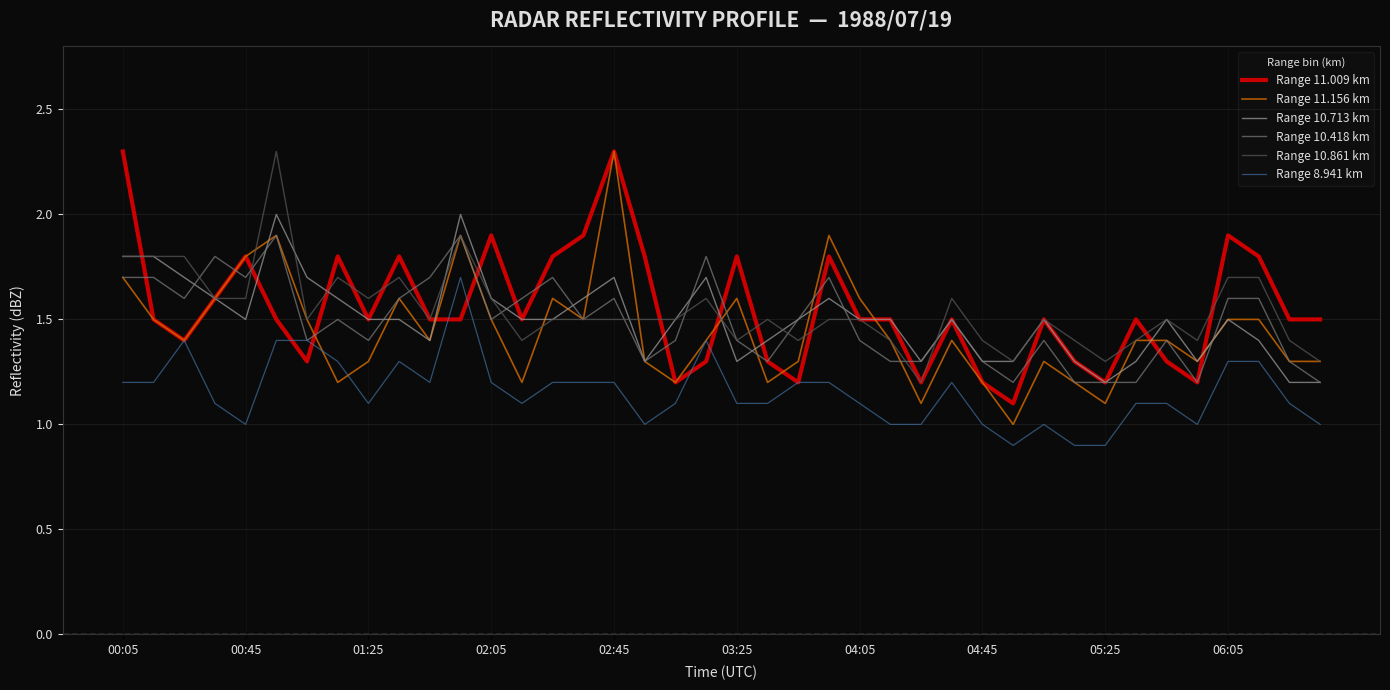

What is the greatest value displayed?

2.3